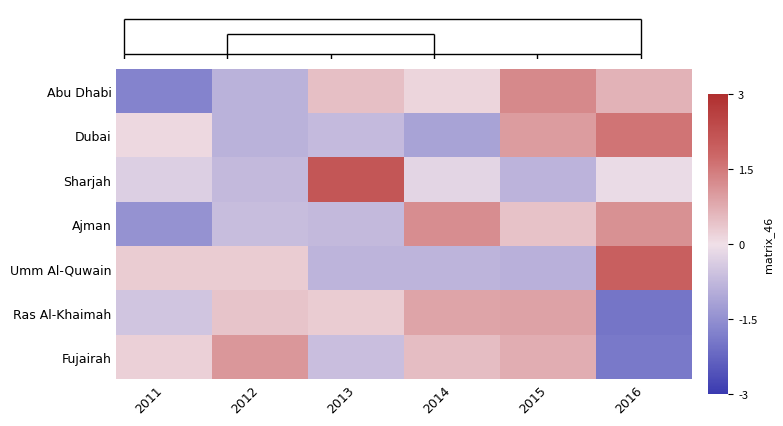

Count the number of categories in the chart.

6